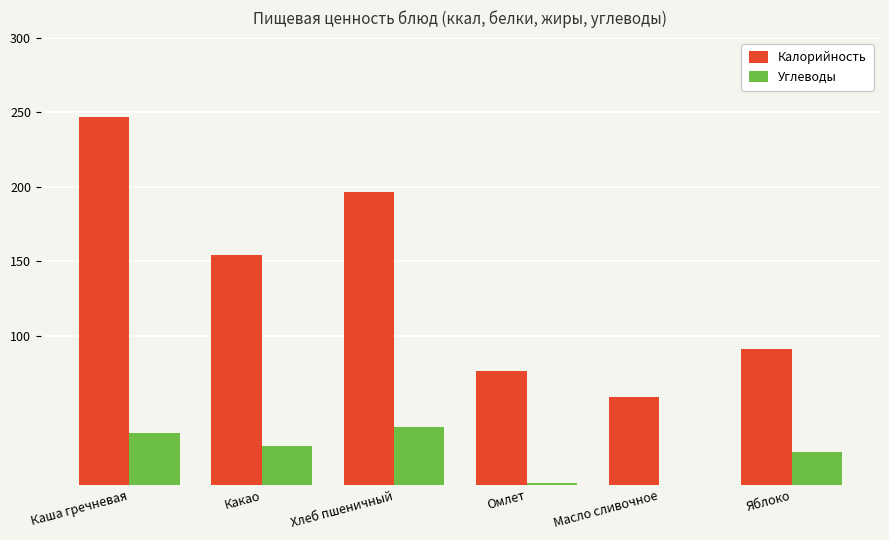

Which series changed the most between Каша гречневая and Яблоко?

Калорийность